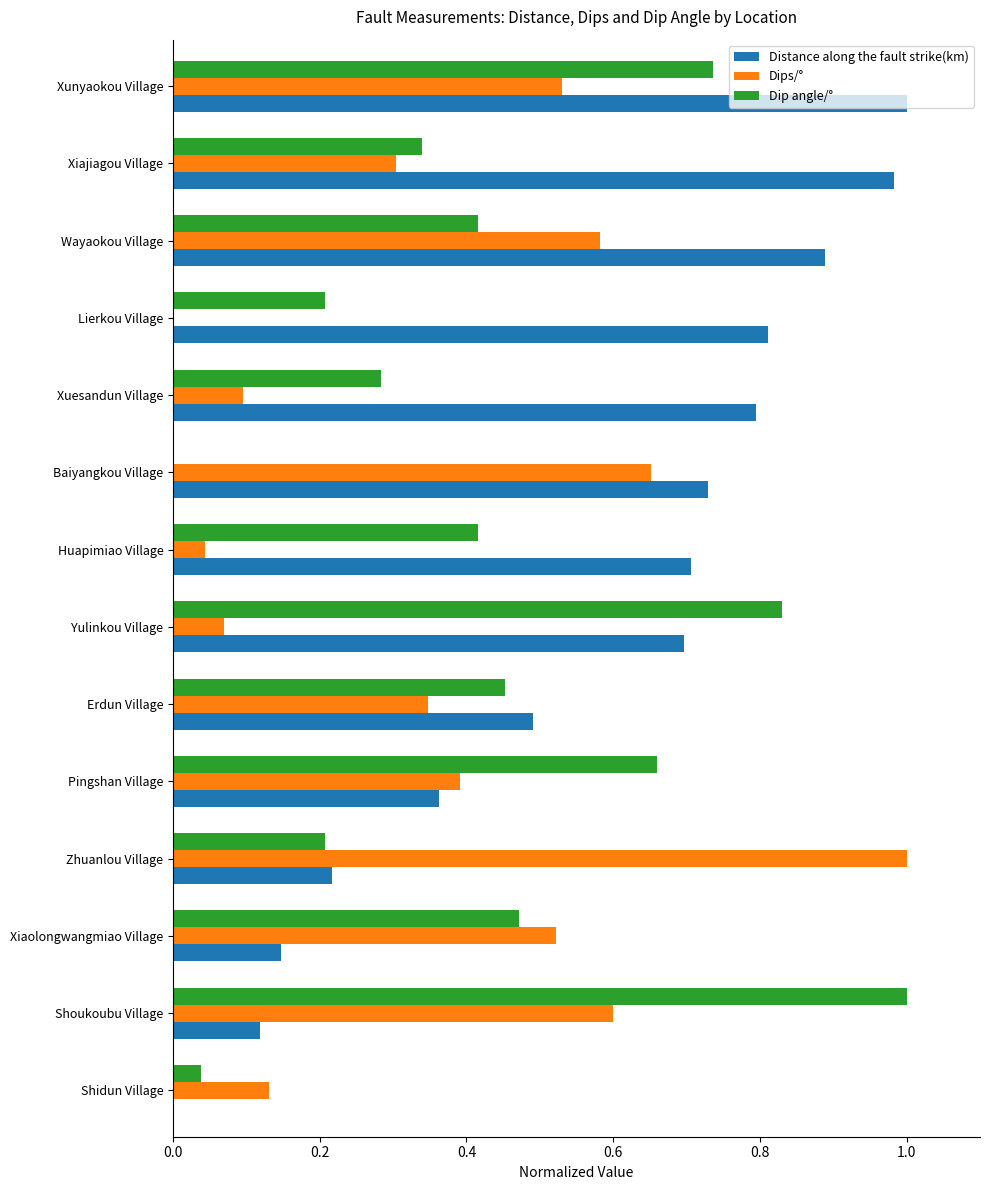

Which series has the largest total across all categories?

Distance along the fault strike(km)